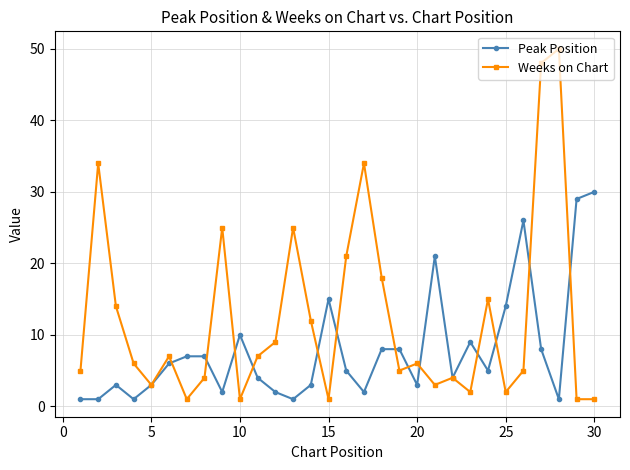

Which series has the widest spread of values?

Weeks on Chart